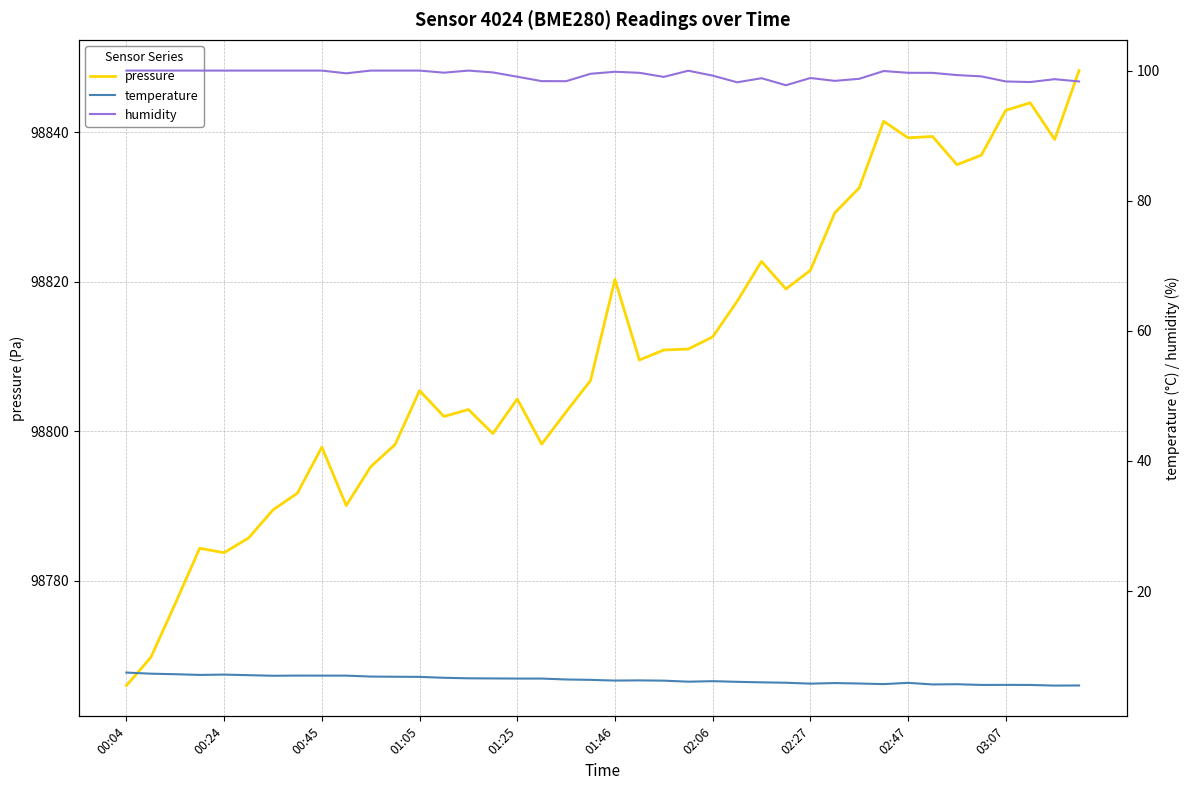

What is the total value across all series at 21?

98915.4